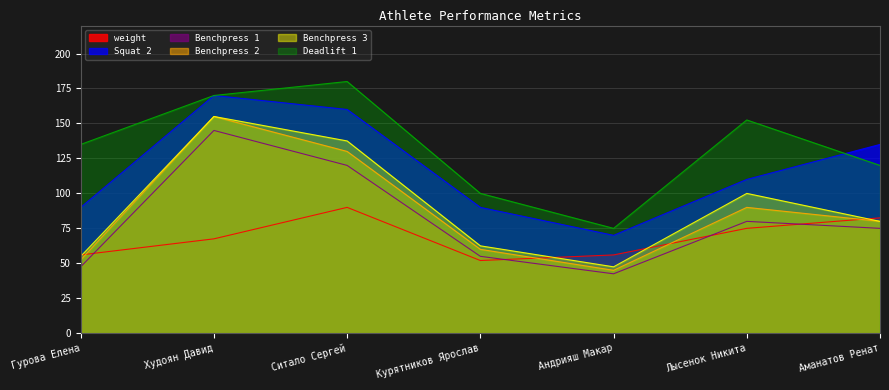

Which series has the largest total across all categories?

Deadlift 1